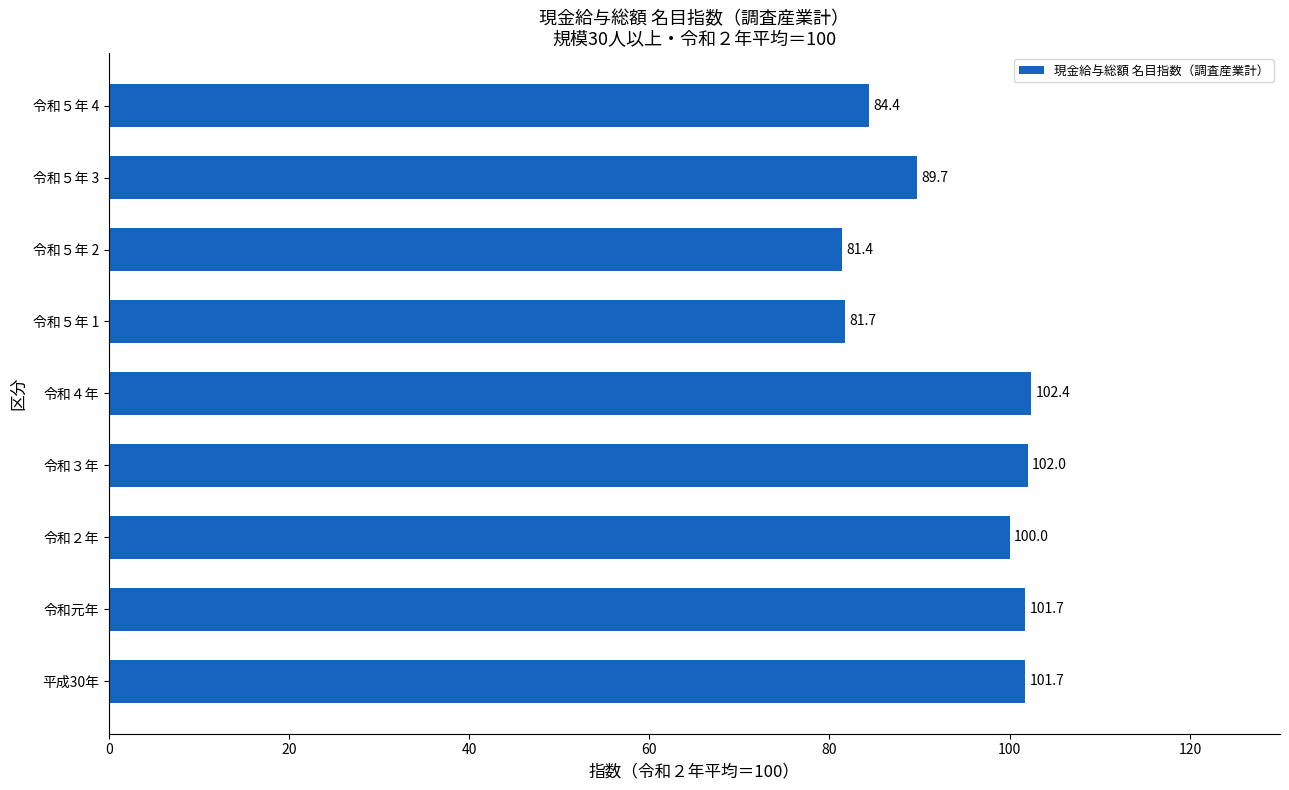

What is the sum of all values?

845.0